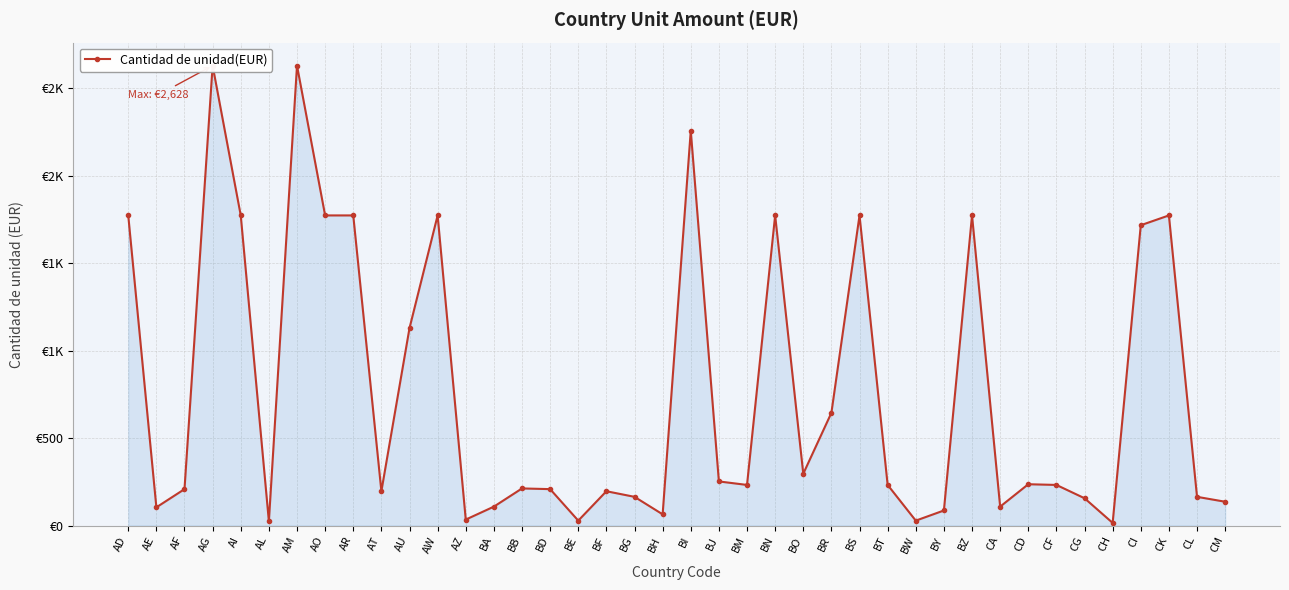

Approximately how many times larger is the value at CM compared to BM?

0.6